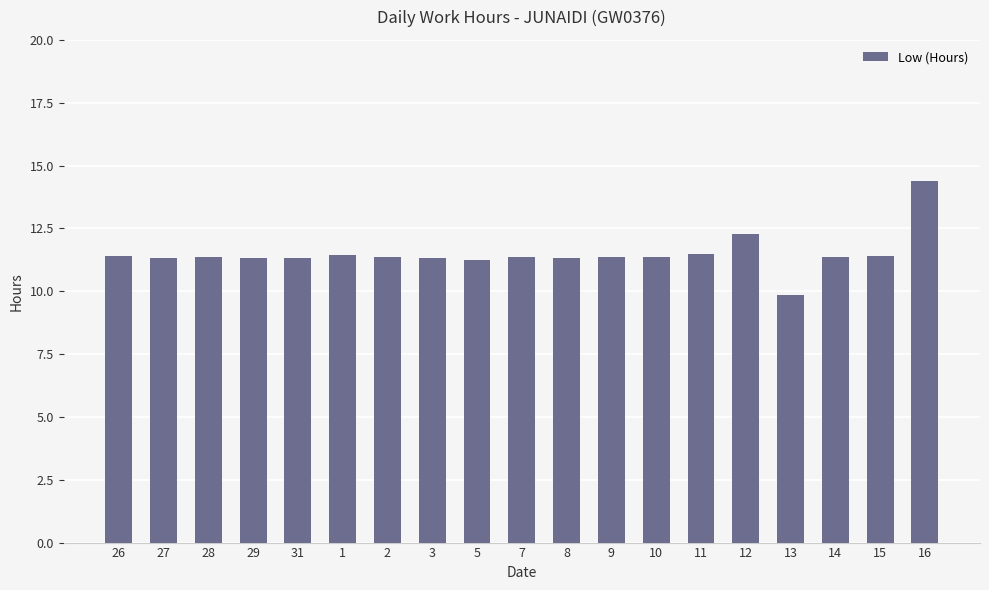

What is the difference between the values at 11 and 10?

0.1